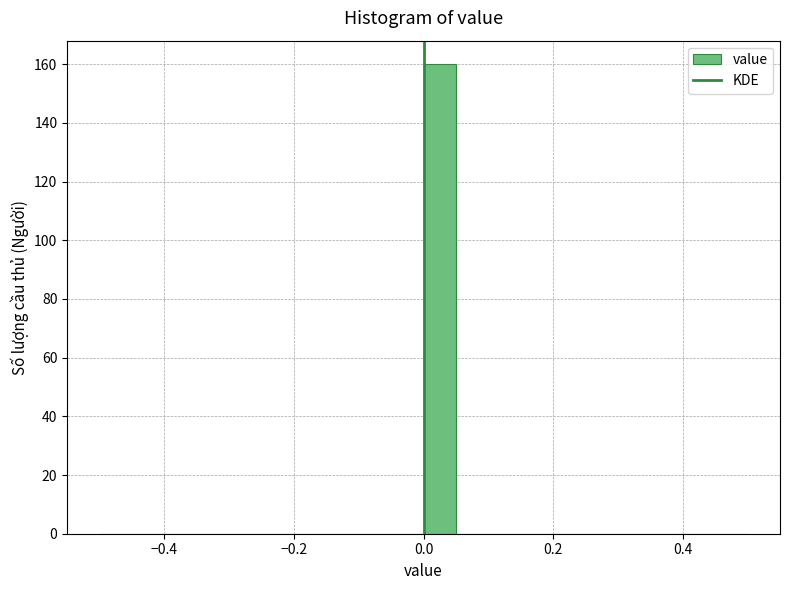

Around what value on the x-axis is the tallest bar? Give the approximate position of its centre, as read against the axis.

0.02